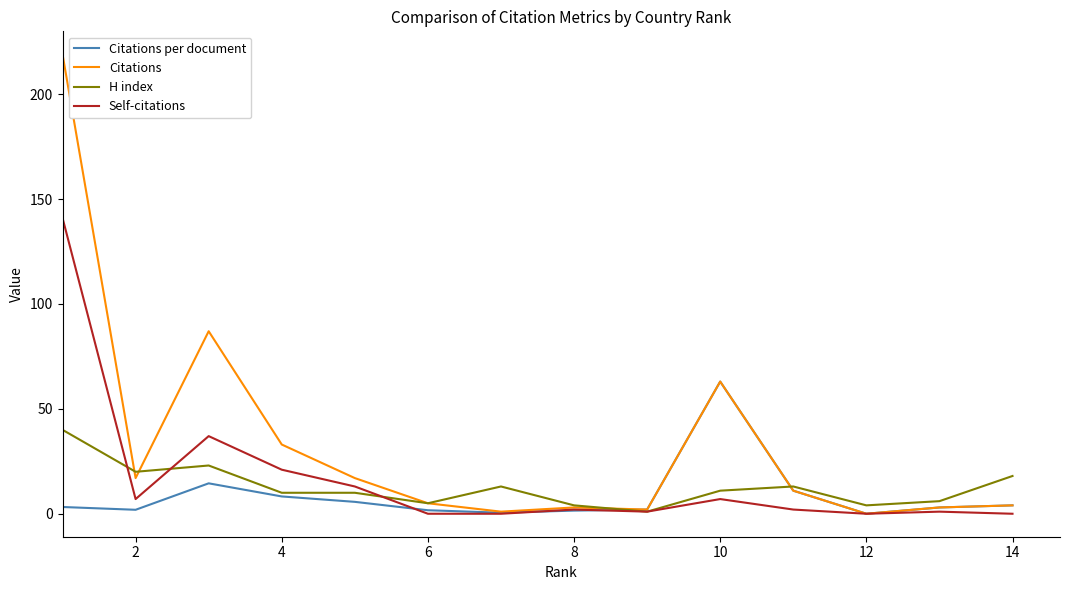

List the series in order of their overall mean, highest first.

Citations, Self-citations, H index, Citations per document